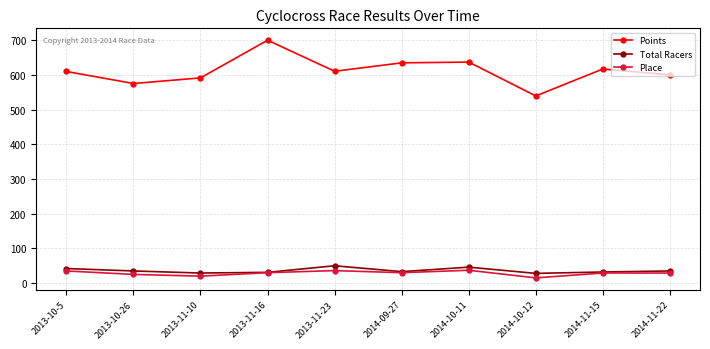

What is the label of the 10th point from the right?

2013-10-5